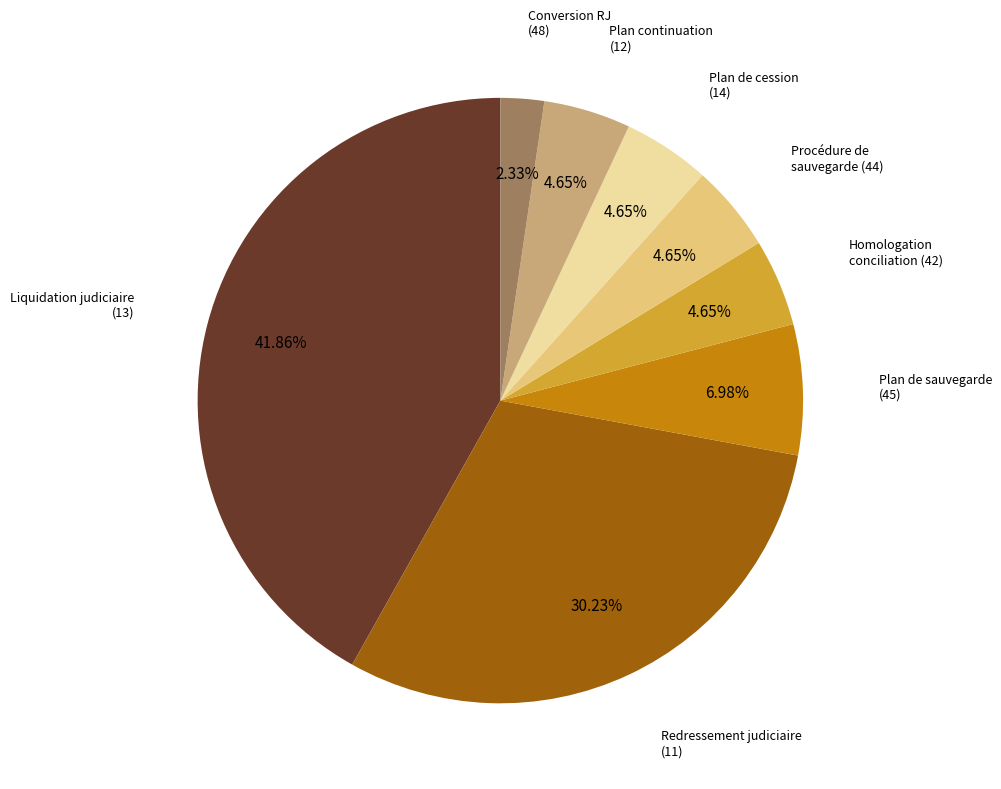

Is there any slice that represents more than half of the pie?

No